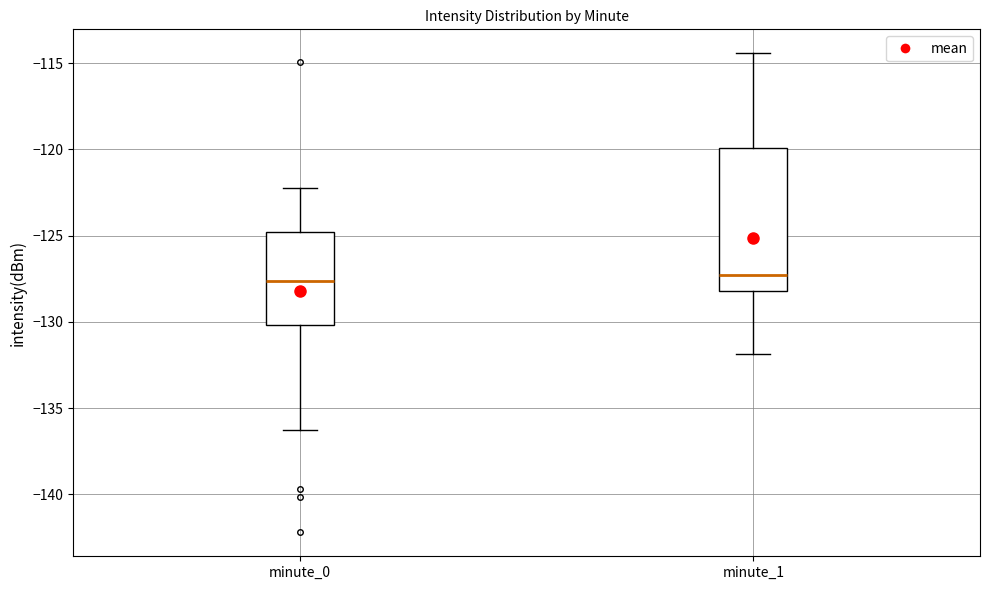

Reading left to right, read every box against the y-axis: the position of its median line, the range the box covers, and the ends of its whiskers. The values are not printed on the chart, so give them approximately, as read against the axis.

minute_0: median -127.5, box -130.0 to -125.0, whiskers -136.5 to -122.5
minute_1: median -127.5, box -128.0 to -120.0, whiskers -132.0 to -114.5